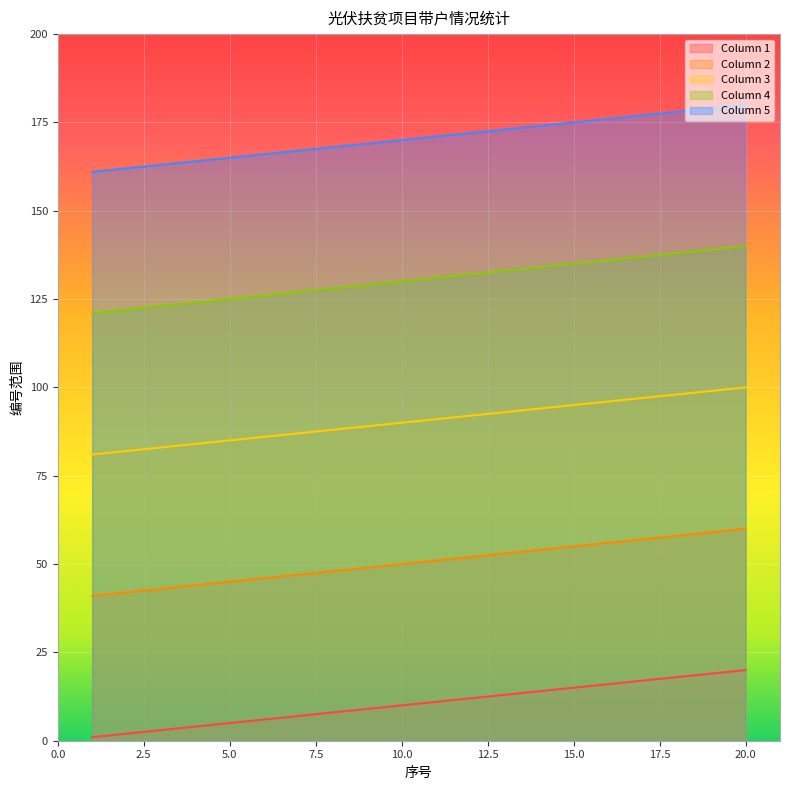

The value of Column 2 at 10.0 is 83. True or false?

False